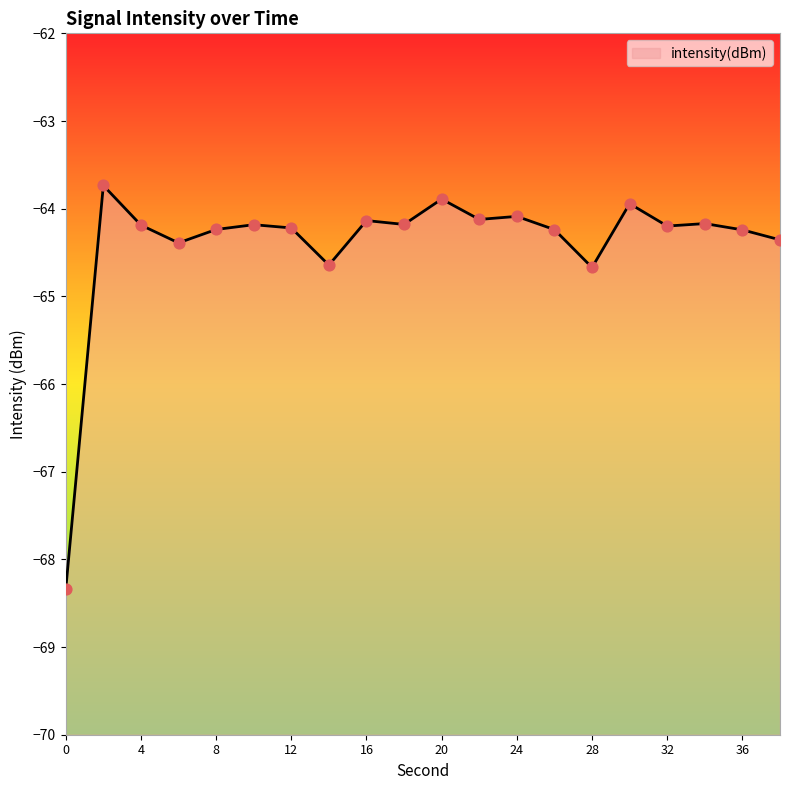

What is the change in value from 8 to 24?

+0.1